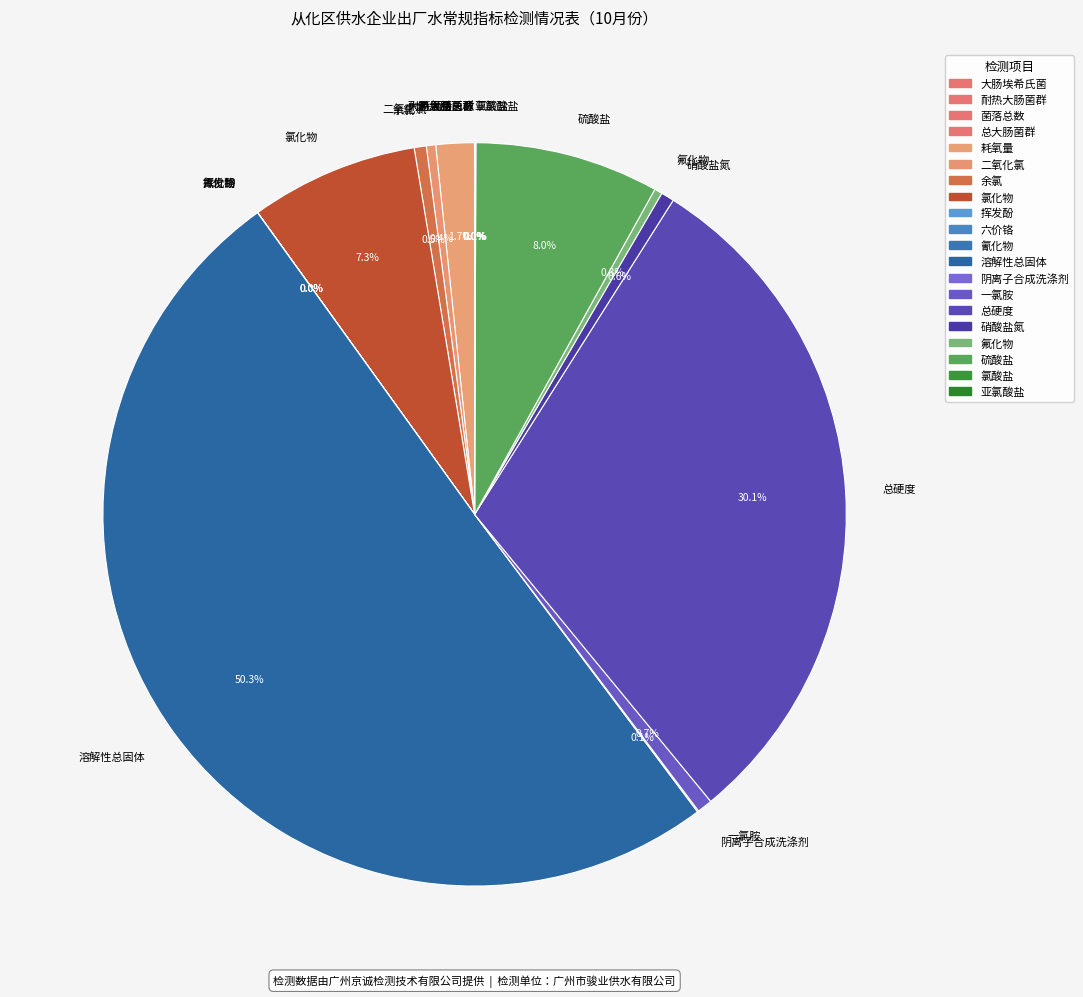

To the nearest percent, what is the difference between the largest and smallest slice percentages?

50%